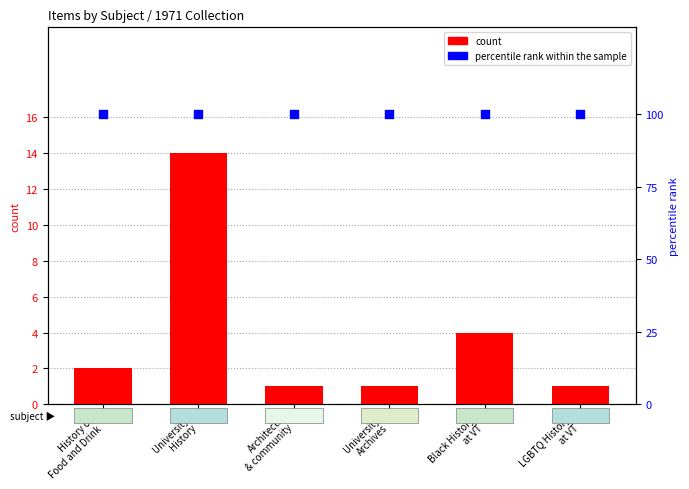

Which series has the largest total across all categories?

percentile rank within the sample